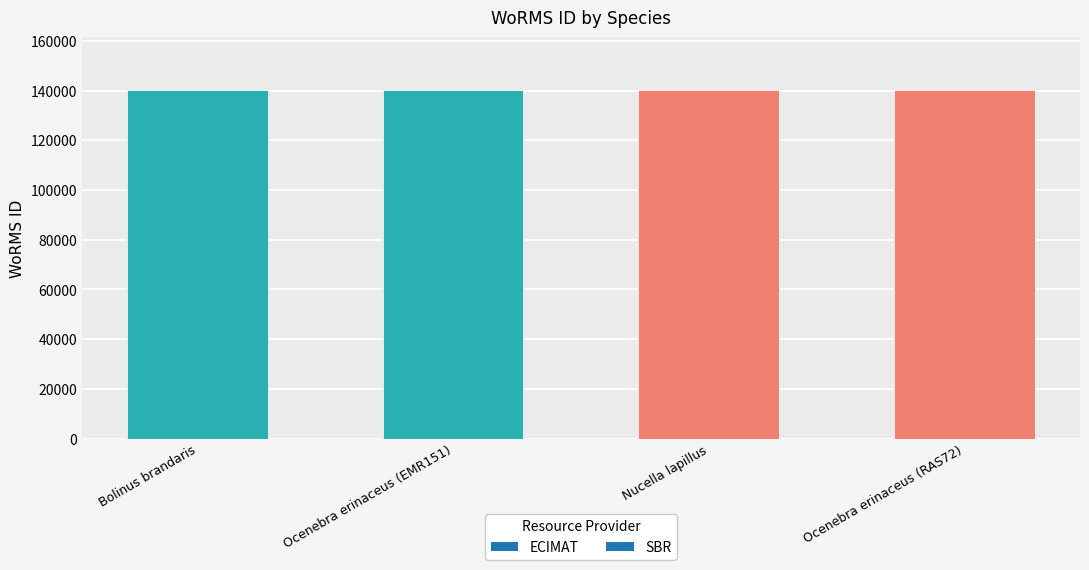

What is the value of the 1st bar from the left?

140389